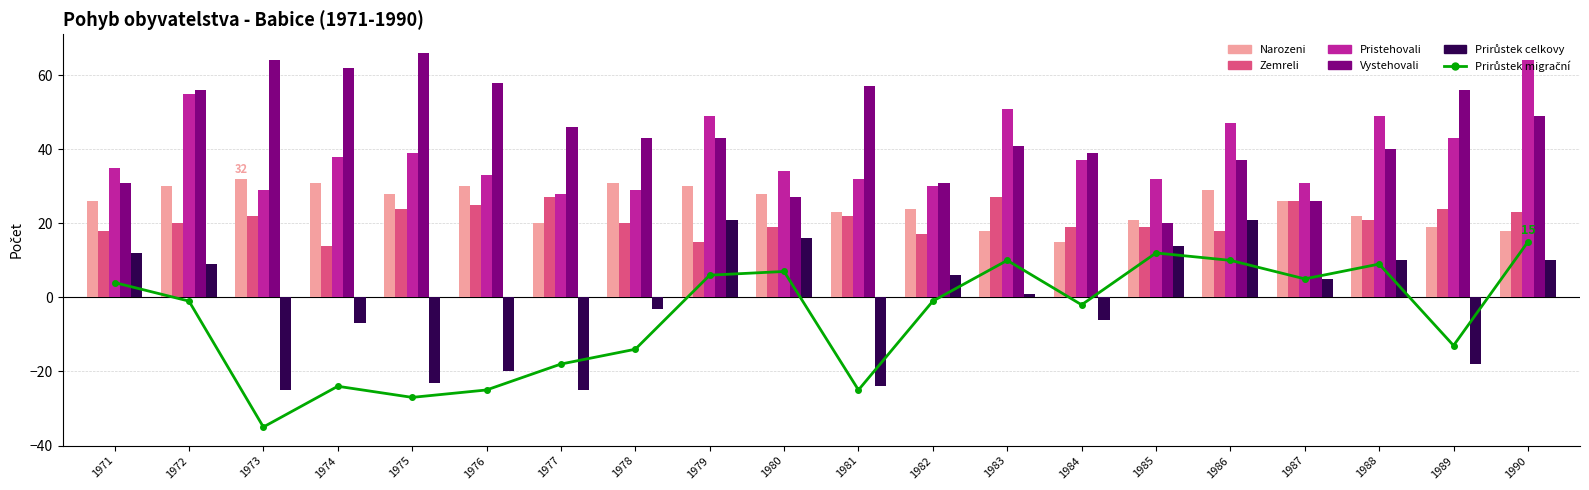

At how many categories does at least one series exceed -6?

20